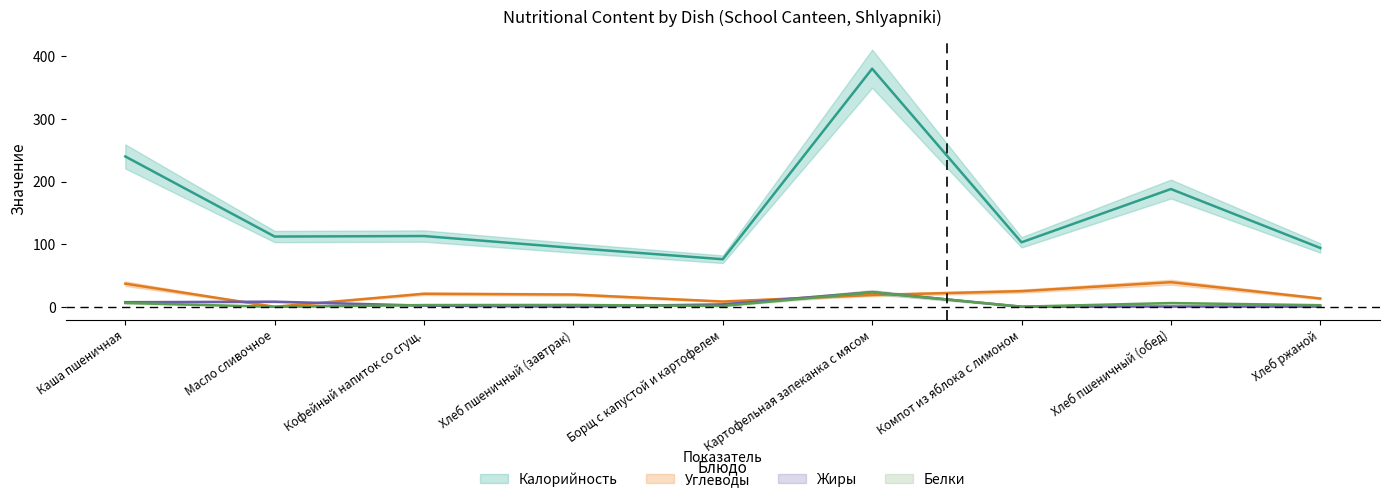

At how many categories does at least one series exceed 336?

1